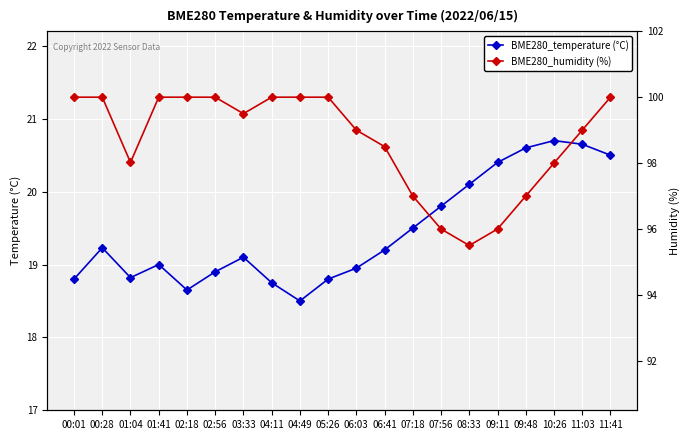

What is the difference between the BME280_temperature (°C) values at 03:33 and 02:56?

0.2